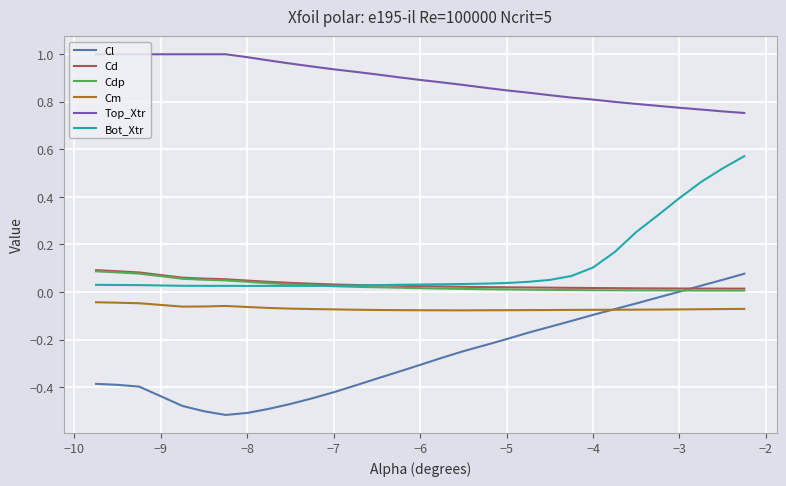

Which series has the widest spread of values?

Cl